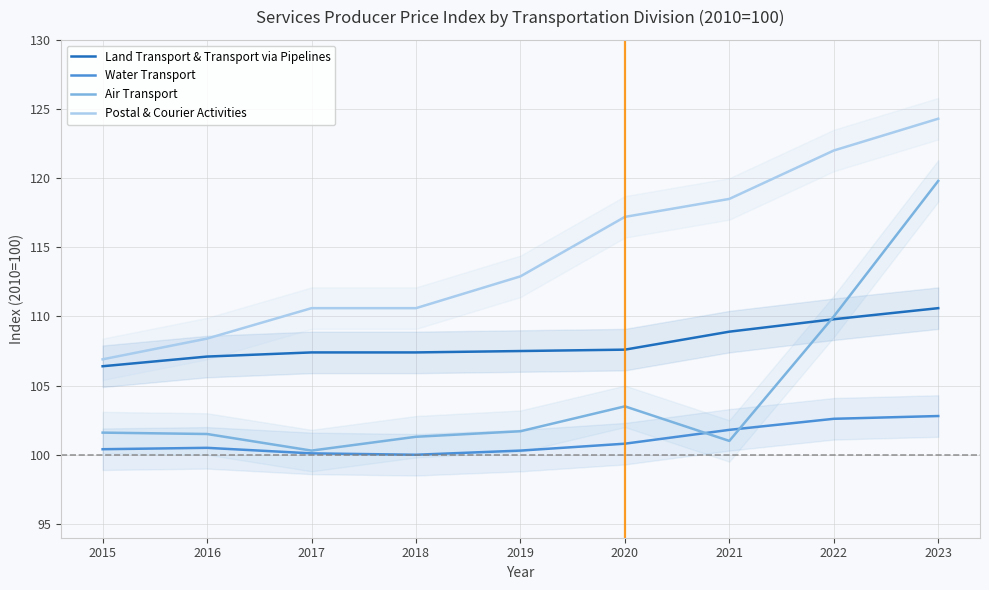

Rank the categories by Water Transport value from highest to lowest.

2023, 2022, 2021, 2020, 2016, 2015, 2019, 2017, 2018